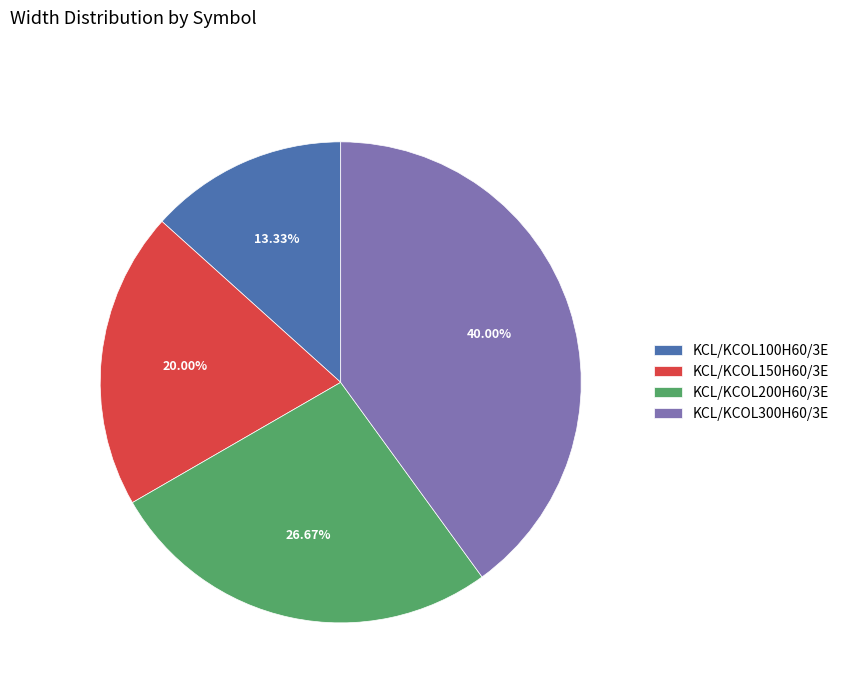

To the nearest percent, what is the difference between the largest and smallest slice percentages?

27%